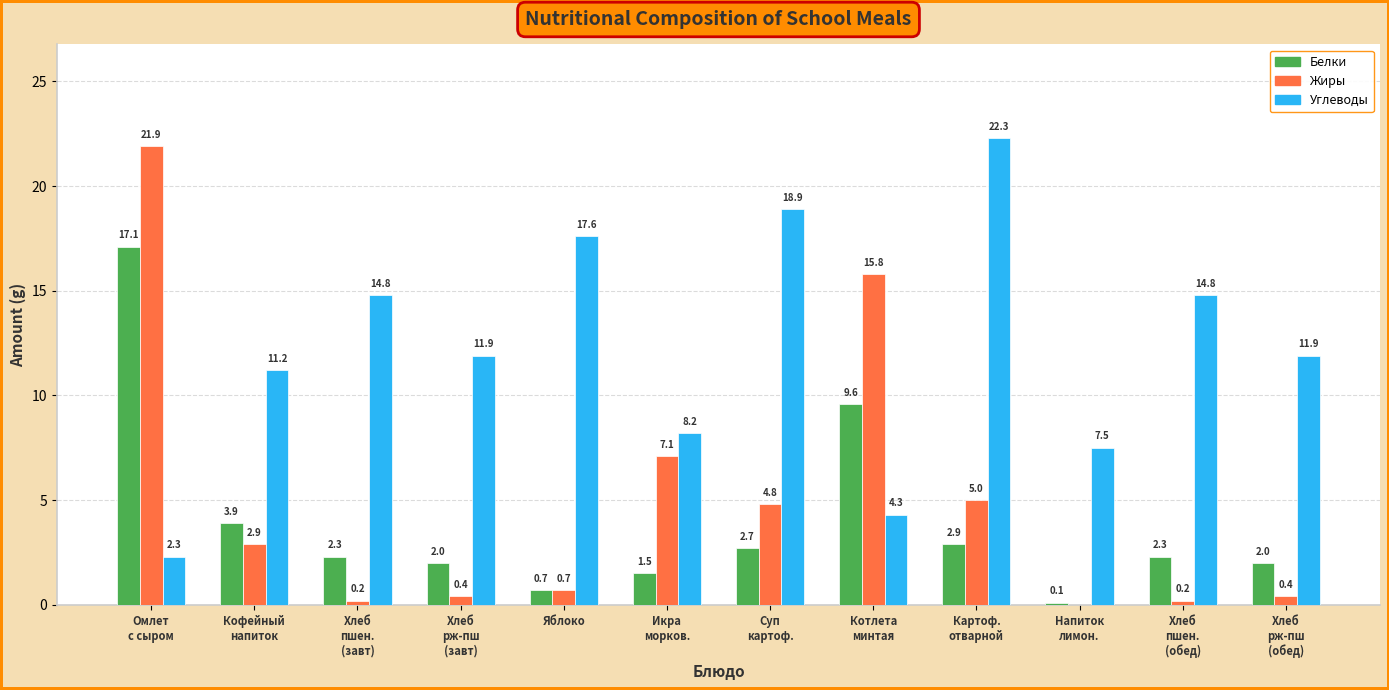

What is the total value across all series at Хлеб
рж-пш
(завт)?

14.3